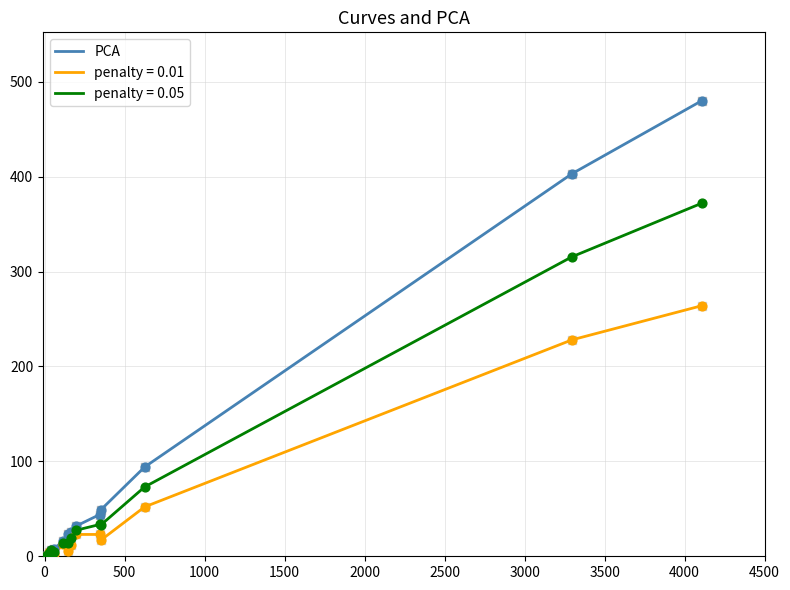

Which series has the widest spread of values?

PCA